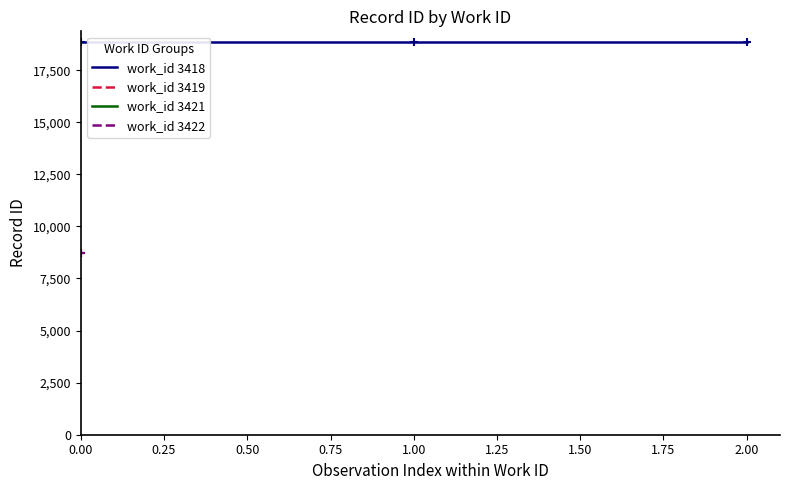

The work_id 3418 series shows 29537 at 0.00. True or false?

False